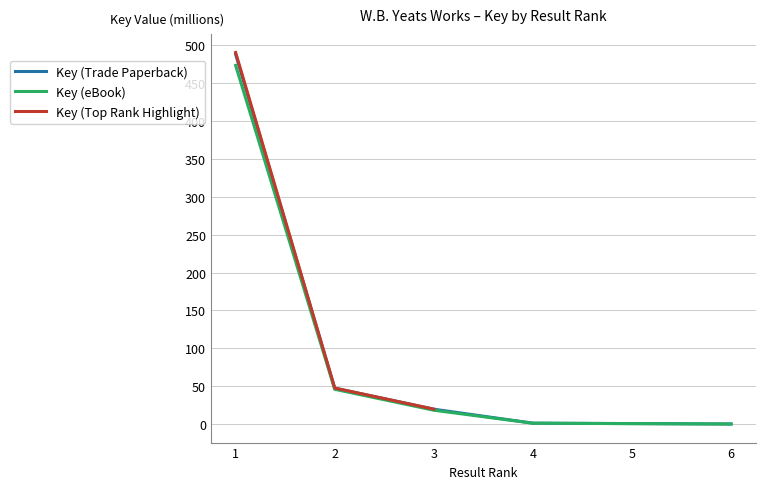

The value of Key (eBook) at 2 is 75.5. True or false?

False